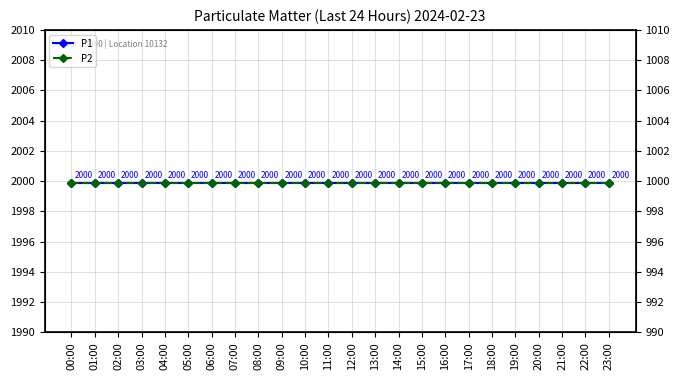

What is the minimum value shown in the chart?

999.9